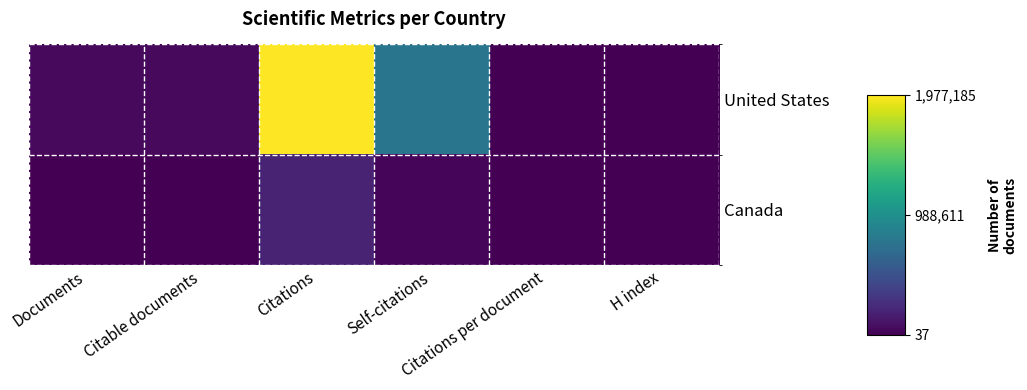

Reading left to right, transcribe all the data shown in this chart.

United States: Documents=49045.0	Citable documents=48670.0	Citations=1977185.0	Self-citations=768359.0	Citations per document=40.3	H index=1310.0
Canada: Documents=5028.0	Citable documents=4998.0	Citations=187080.0	Self-citations=29513.0	Citations per document=37.2	H index=600.0